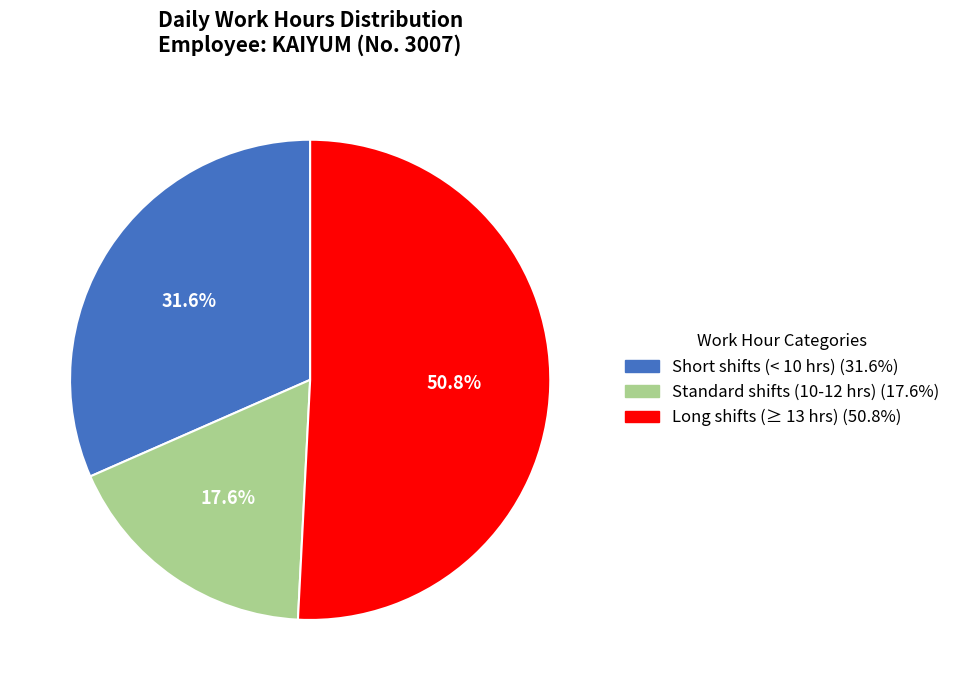

Does any single category account for the majority?

Yes